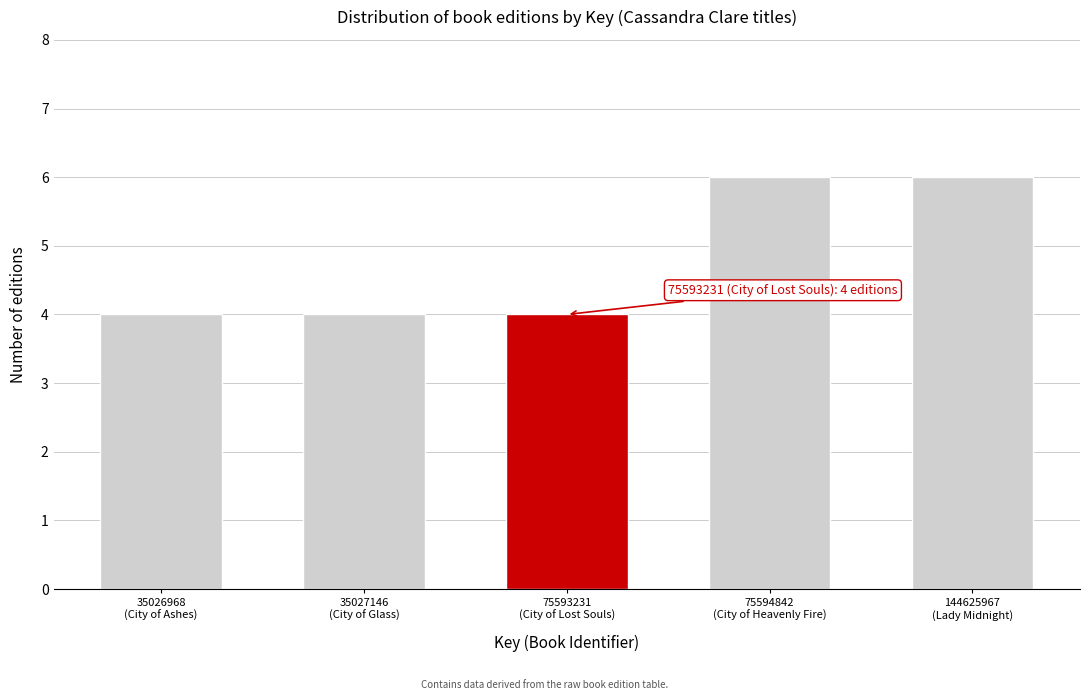

Reading left to right, list all the values displayed in this chart.

4	4	4	6	6